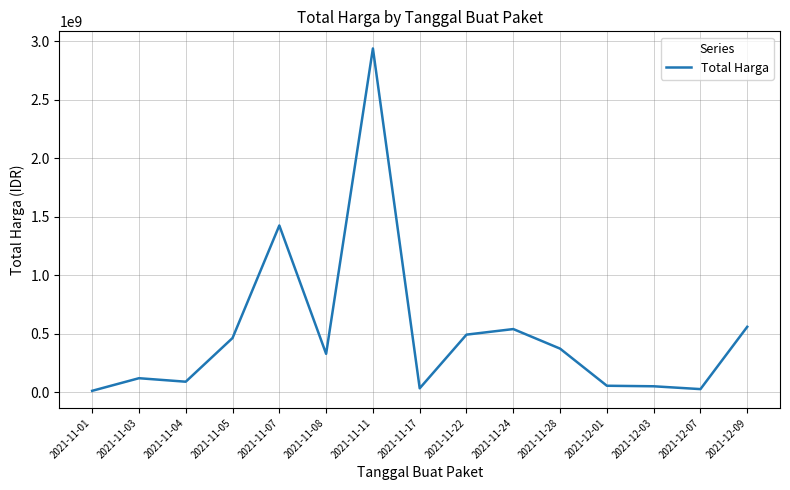

What is the maximum value shown in the chart?

2938963240